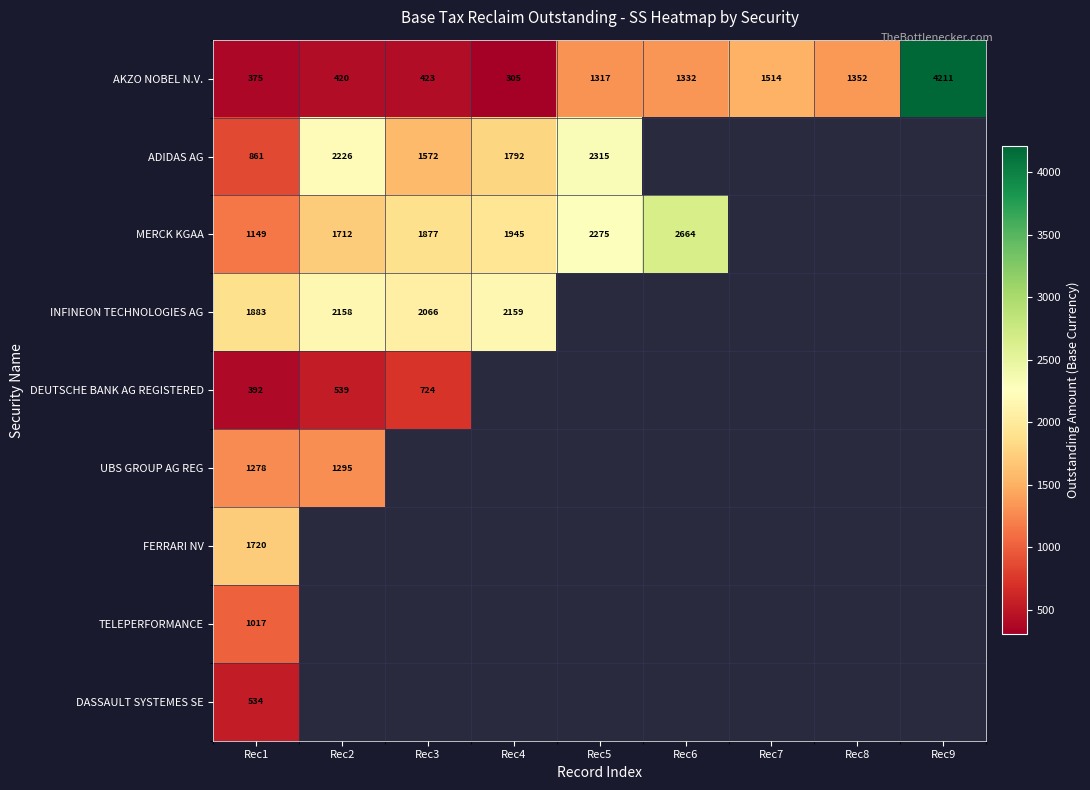

What is the total value across all series at Rec1?

9209.0